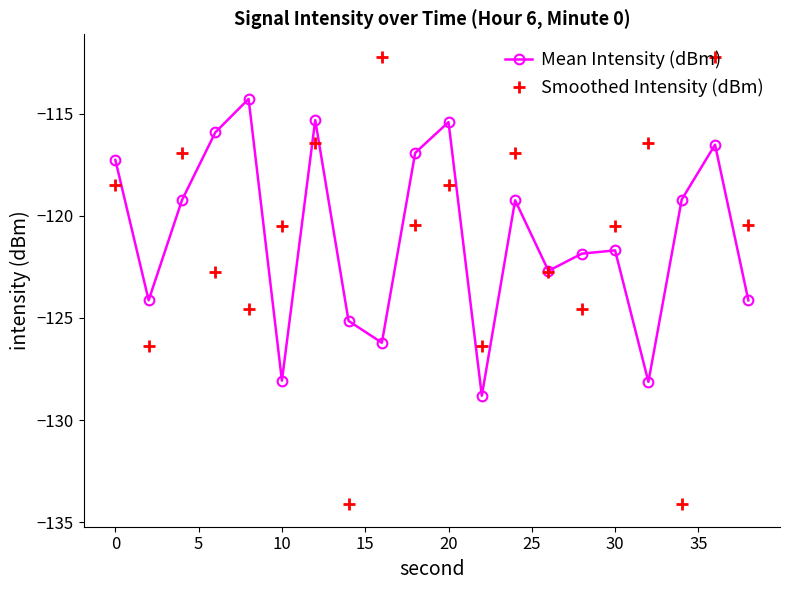

True or false: Mean Intensity (dBm) and Smoothed Intensity (dBm) intersect in this chart.

True